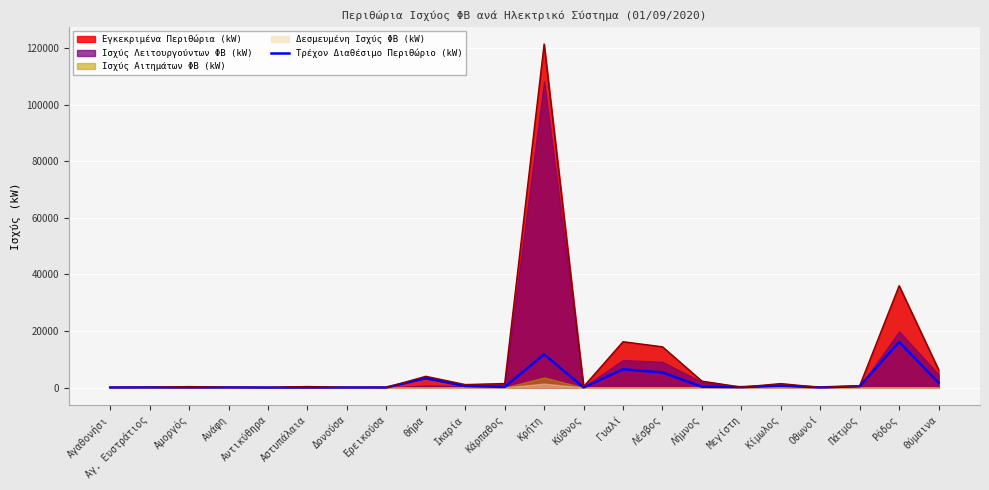

How many data points does each series have?

22